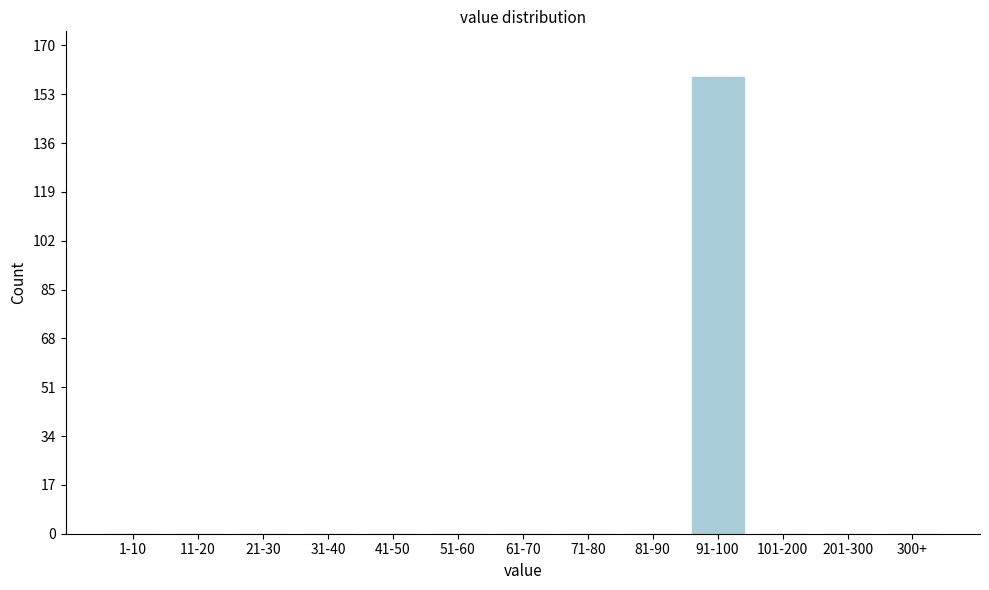

Reading right to left, list all the values displayed in this chart.

300+=0	201-300=0	101-200=0	91-100=159	81-90=0	71-80=0	61-70=0	51-60=0	41-50=0	31-40=0	21-30=0	11-20=0	1-10=0